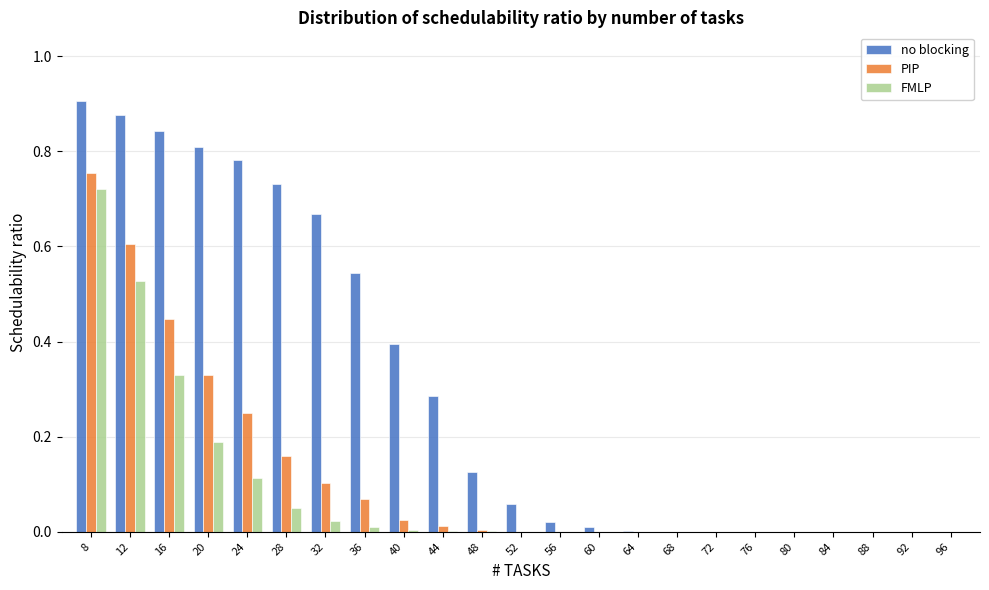

Between 28 and 64, which series saw the biggest shift?

no blocking